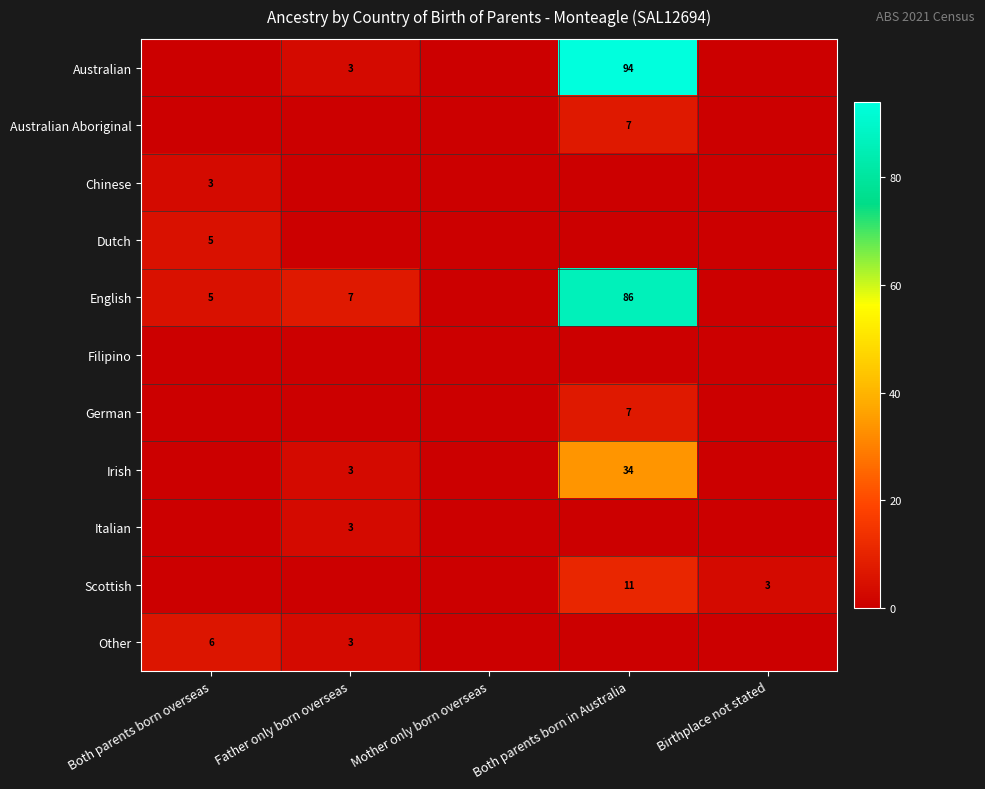

Is it true that Australian Aboriginal equals 11 at Both parents born in Australia?

False